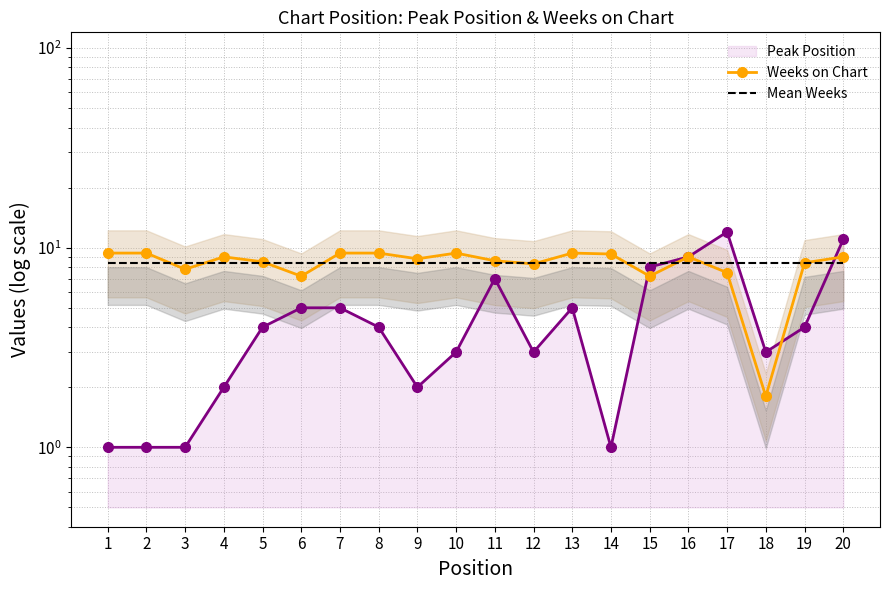

Between 3 and 12, which series saw the biggest shift?

Peak Position line